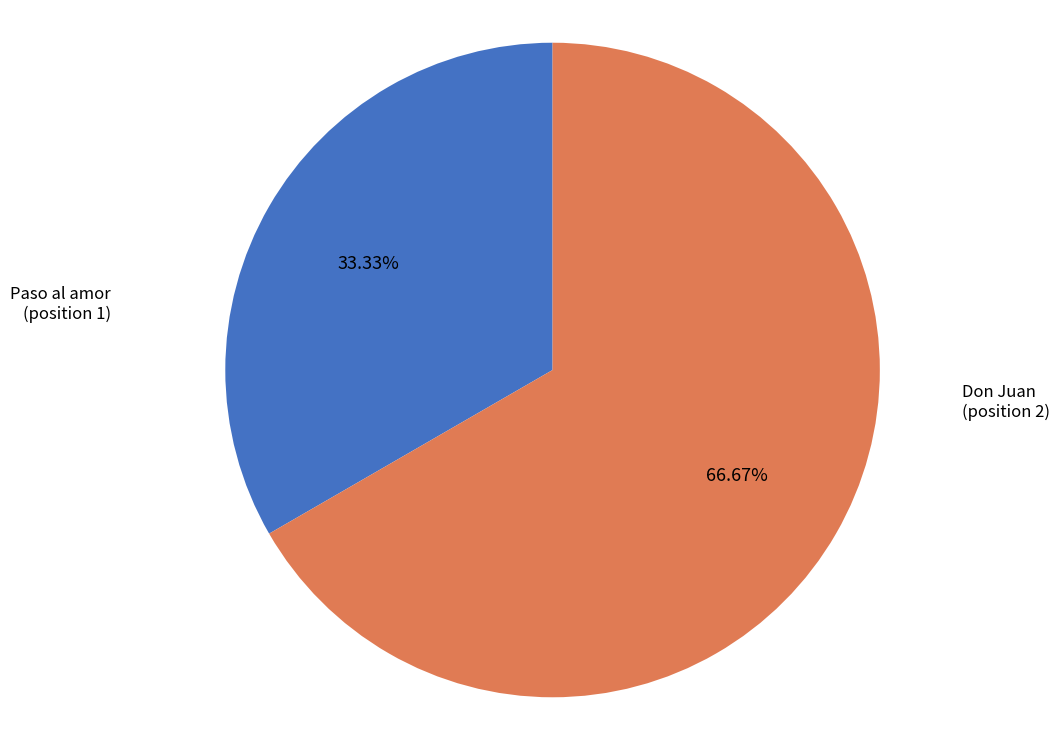

How many slices are in this pie chart?

2